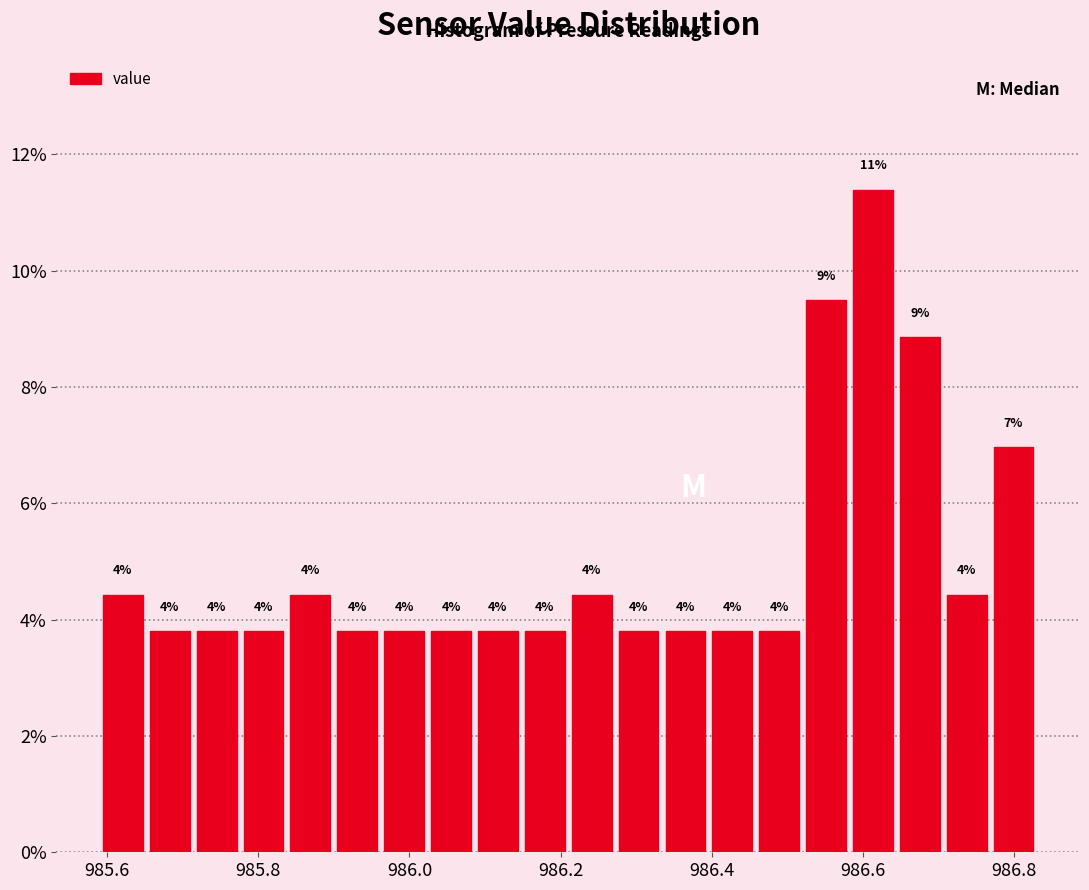

Around what value on the x-axis is the tallest bar? Give the approximate position of its centre, as read against the axis.

986.62